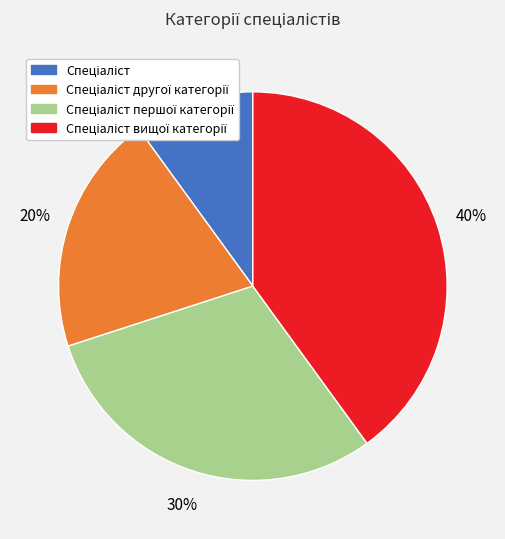

Is there a majority slice in this chart?

No